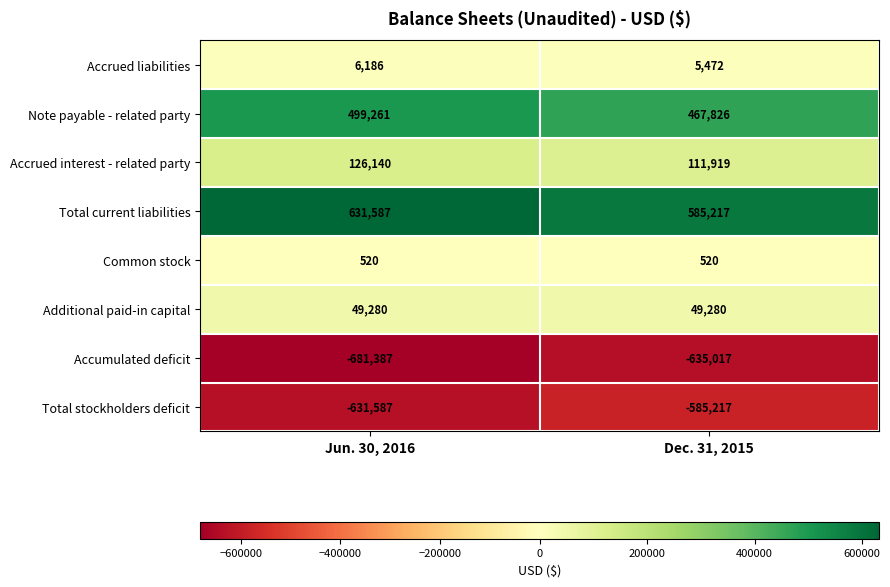

What is the minimum value shown in the chart?

-681387